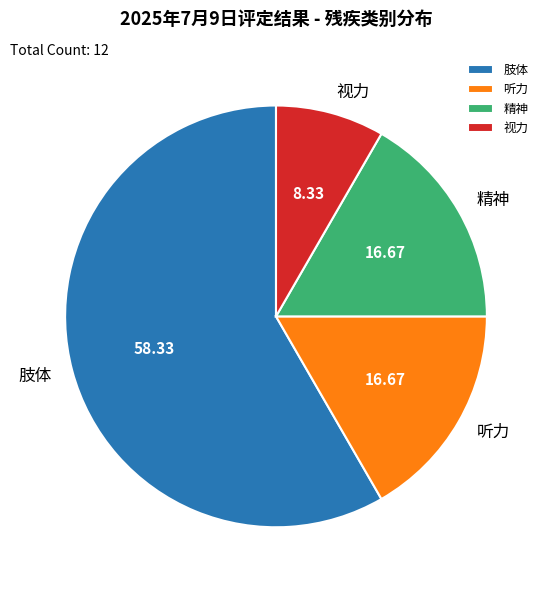

Is the sum of 肢体 and 精神 greater than half?

Yes